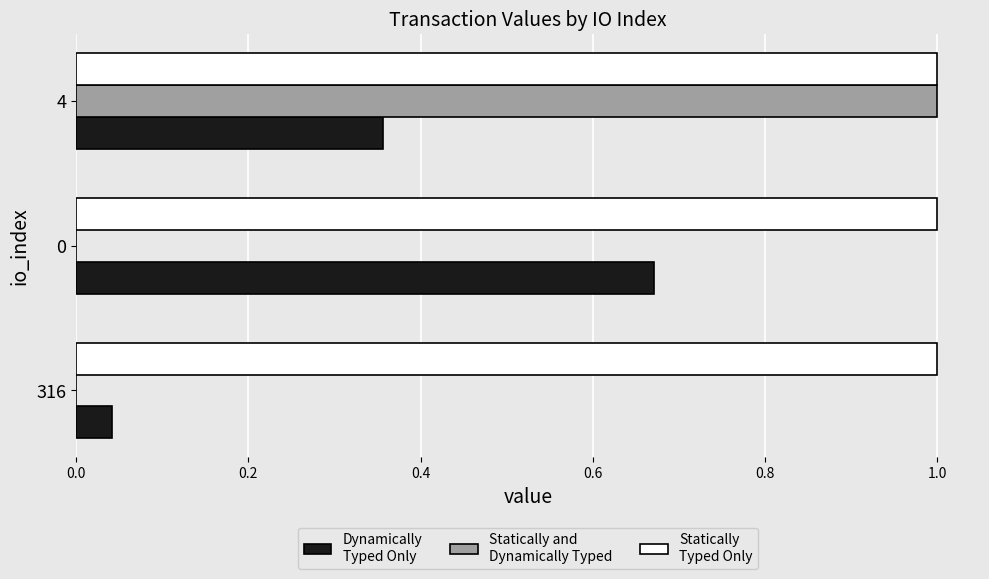

What is the total value across all series at 4?

2.4